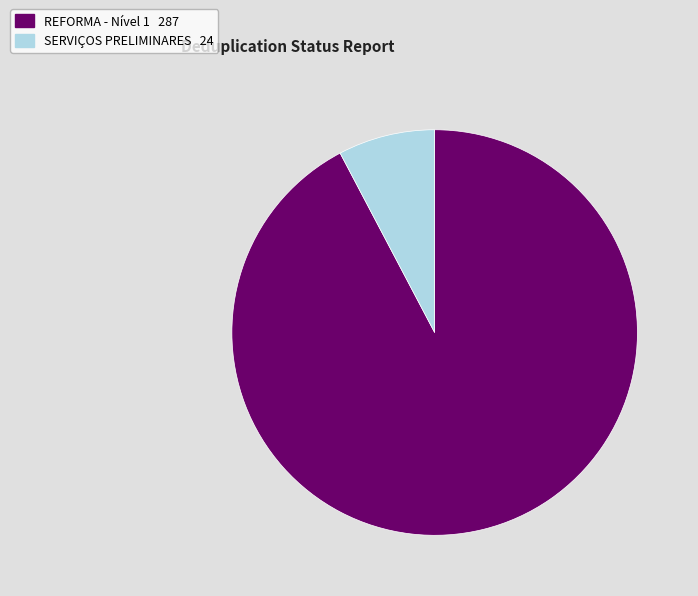

Is there a majority slice in this chart?

Yes